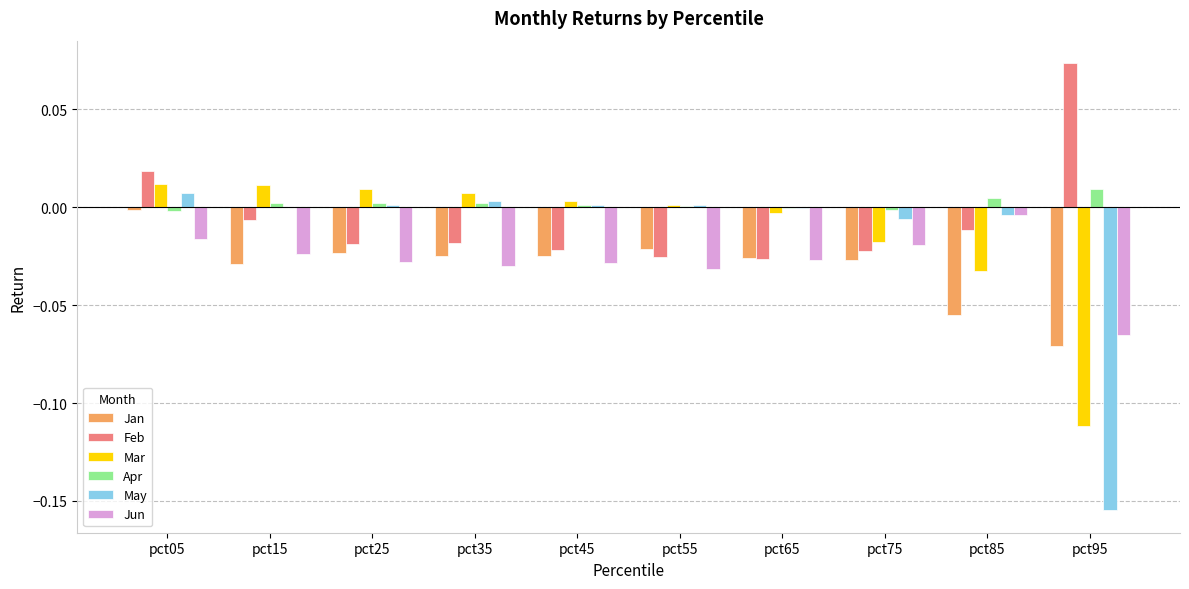

At which category is the sum across all series the highest?

pct05